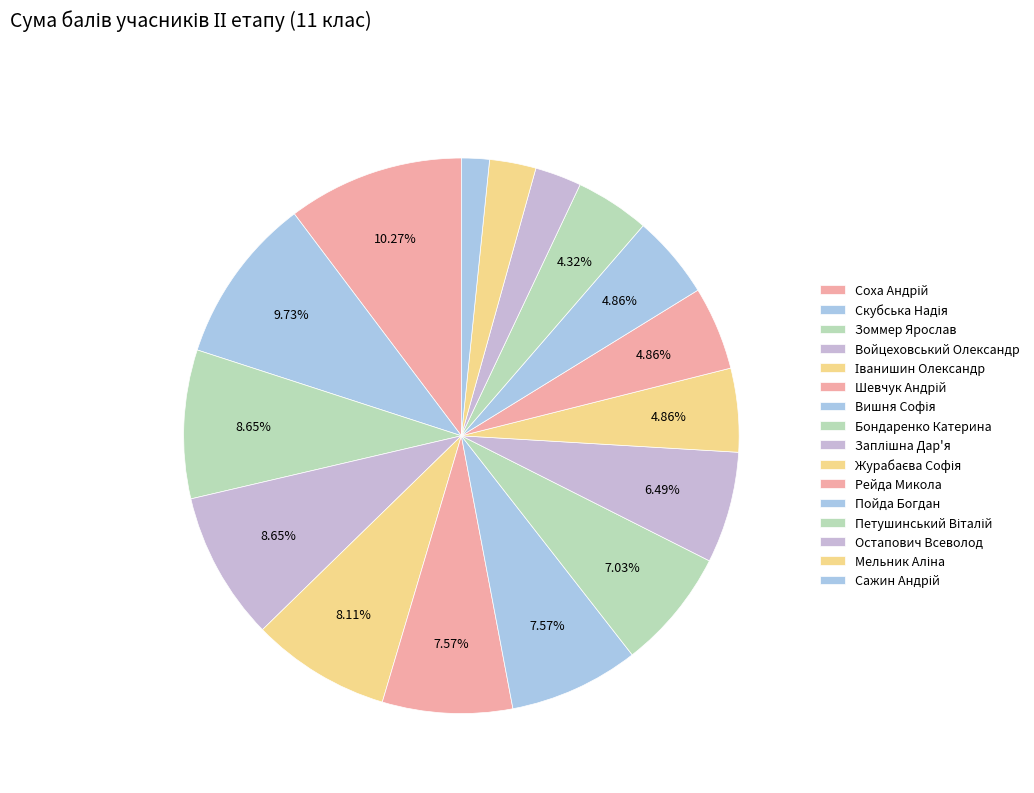

Is there a majority slice in this chart?

No